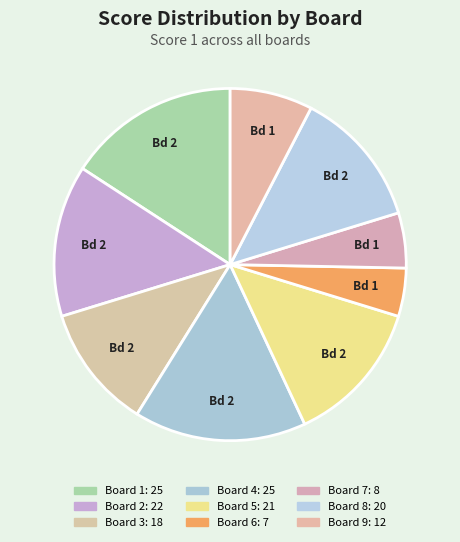

Is there any slice that represents more than half of the pie?

No